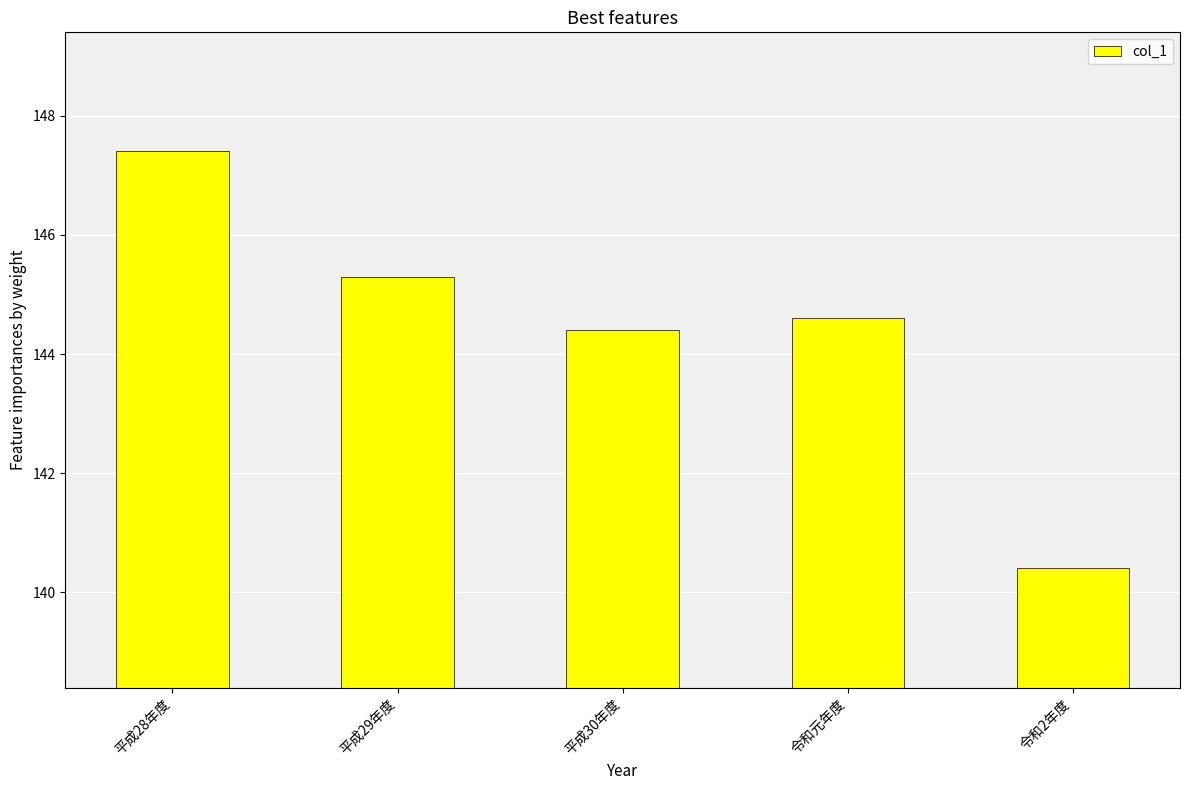

The chart shows a value of 147.4 at 平成28年度. True or false?

True